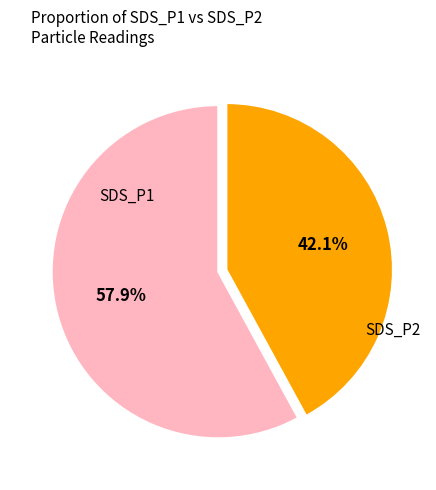

Is there any slice that represents more than half of the pie?

Yes